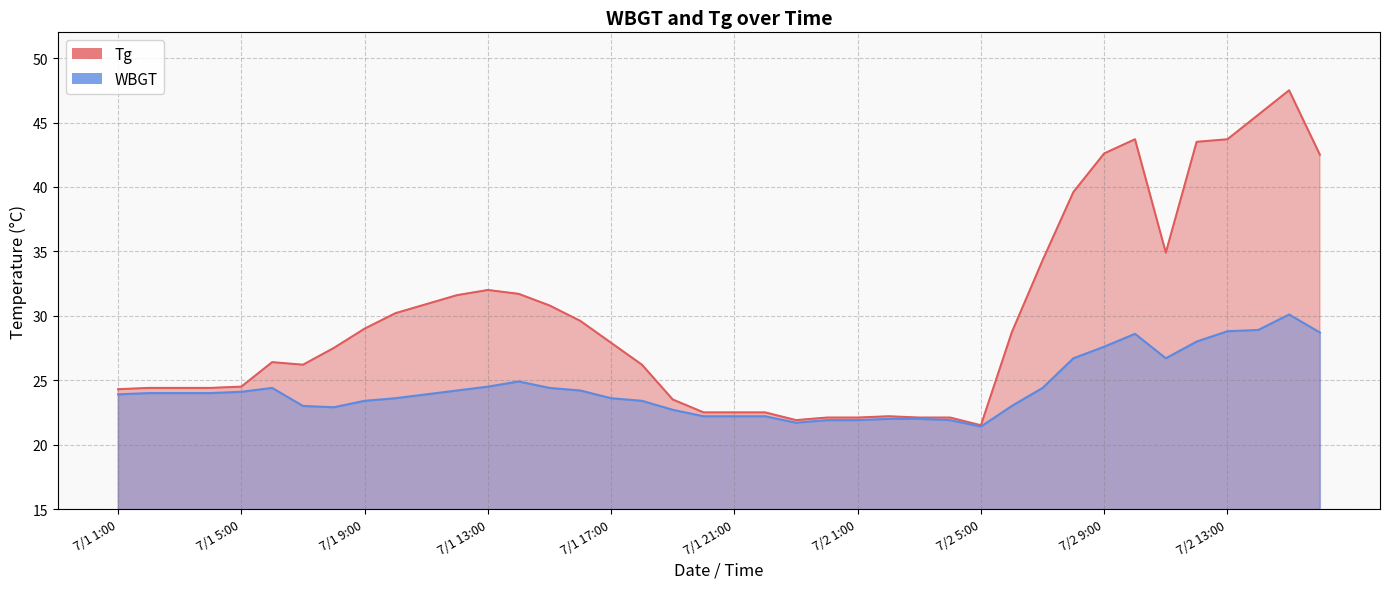

True or false: WBGT has more than 0 points higher than both neighbors.

True